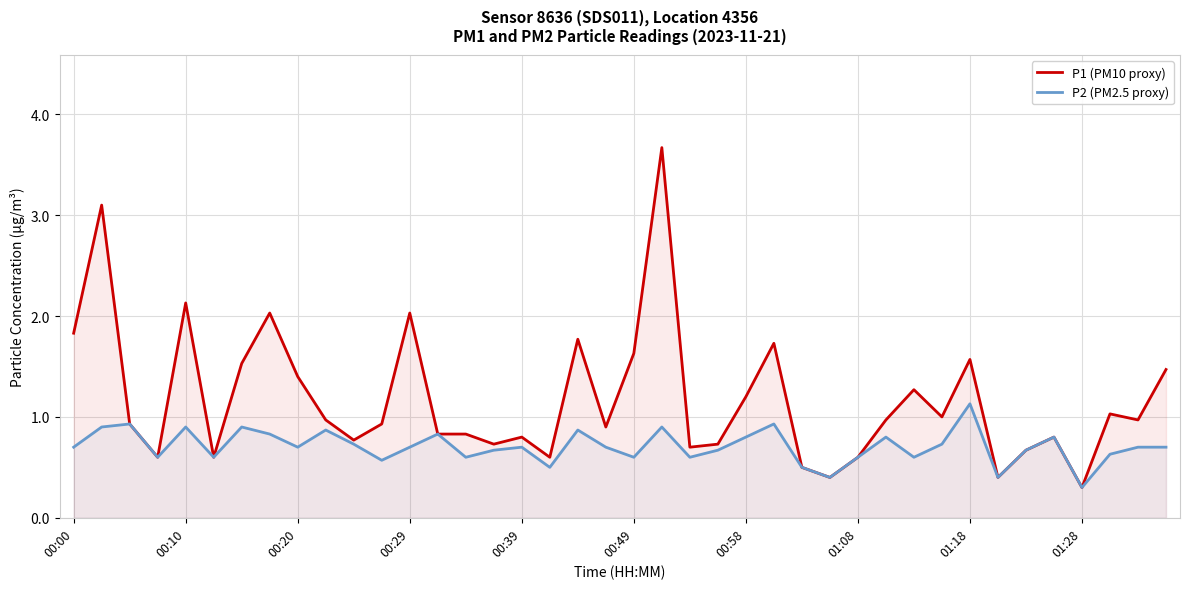

Reading right to left, extract all data points from this chart.

P1 (PM10 proxy): 1.5	1.0	1.0	0.3	0.8	0.7	0.4	1.6	1.0	1.3	1.0	0.6	0.4	0.5	1.7	1.2	0.7	0.7	3.7	1.6	0.9	1.8	0.6	0.8	0.7	0.8	0.8	2.0	0.9	0.8	1.0	1.4	2.0	1.5	0.6	2.1	0.6	0.9	3.1	1.8
P2 (PM2.5 proxy): 0.7	0.7	0.6	0.3	0.8	0.7	0.4	1.1	0.7	0.6	0.8	0.6	0.4	0.5	0.9	0.8	0.7	0.6	0.9	0.6	0.7	0.9	0.5	0.7	0.7	0.6	0.8	0.7	0.6	0.7	0.9	0.7	0.8	0.9	0.6	0.9	0.6	0.9	0.9	0.7